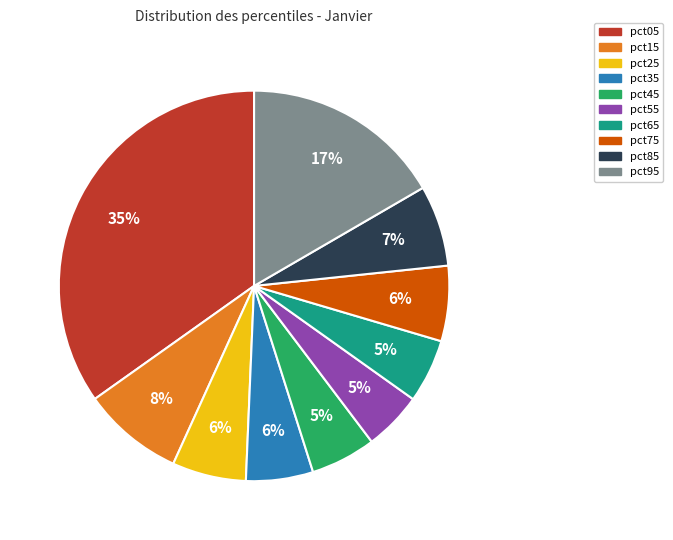

To the nearest percent, what portion does pct15 represent?

8%